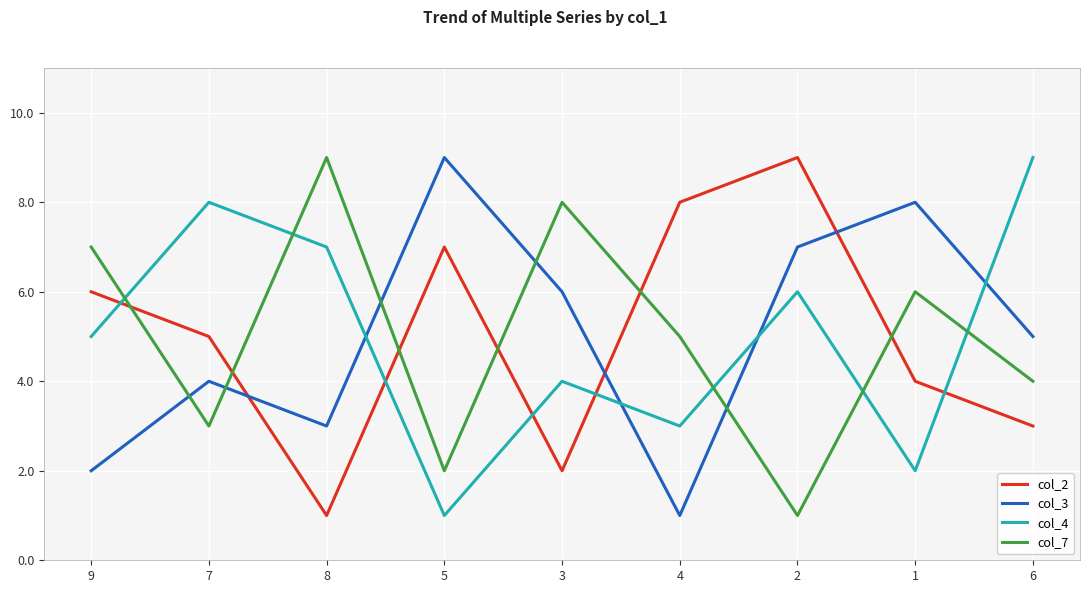

Rank the categories by col_2 value from highest to lowest.

2, 4, 5, 9, 7, 1, 6, 3, 8